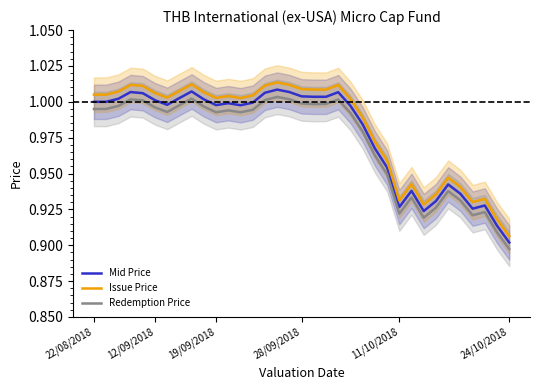

In Mid Price, how many points are lower than both neighbors (excluding endpoints)?

6